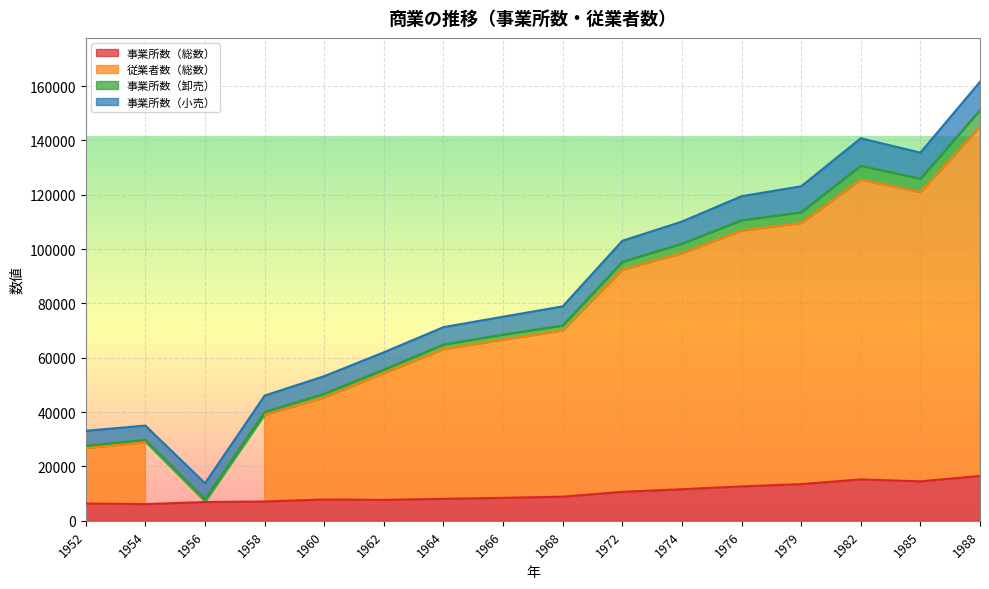

The value of 事業所数（総数） at 1985 is 23844. True or false?

False